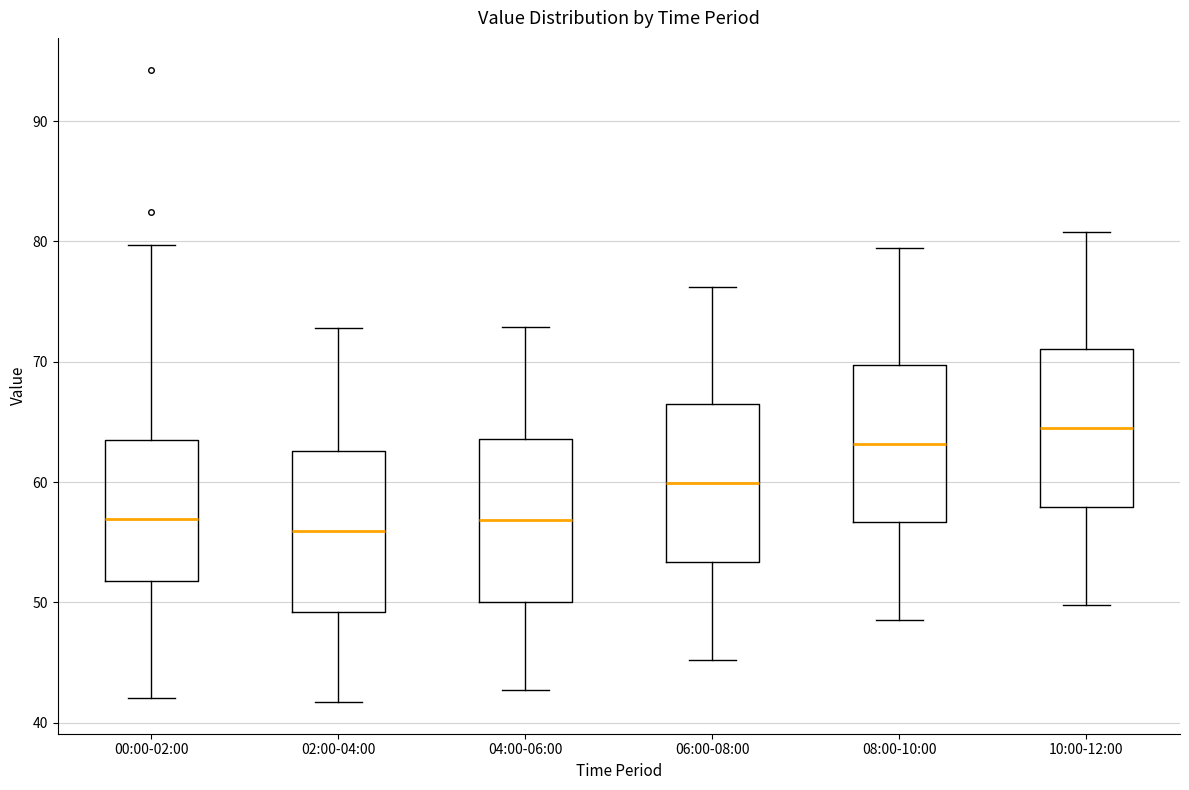

Reading left to right, read every box against the y-axis: the position of its median line, the range the box covers, and the ends of its whiskers. The values are not printed on the chart, so give them approximately, as read against the axis.

00:00-02:00: median 57, box 52 to 63, whiskers 42 to 80
02:00-04:00: median 56, box 49 to 63, whiskers 42 to 73
04:00-06:00: median 57, box 50 to 64, whiskers 43 to 73
06:00-08:00: median 60, box 53 to 66, whiskers 45 to 76
08:00-10:00: median 63, box 57 to 70, whiskers 49 to 80
10:00-12:00: median 65, box 58 to 71, whiskers 50 to 81